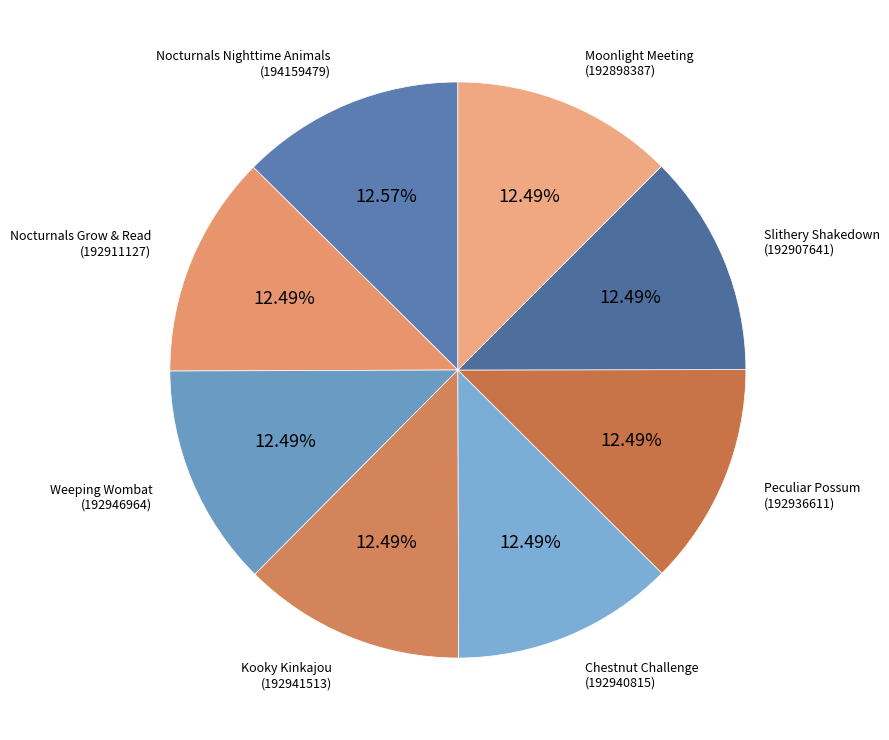

Is the sum of Slithery Shakedown and Nocturnals Grow & Read greater than half?

No